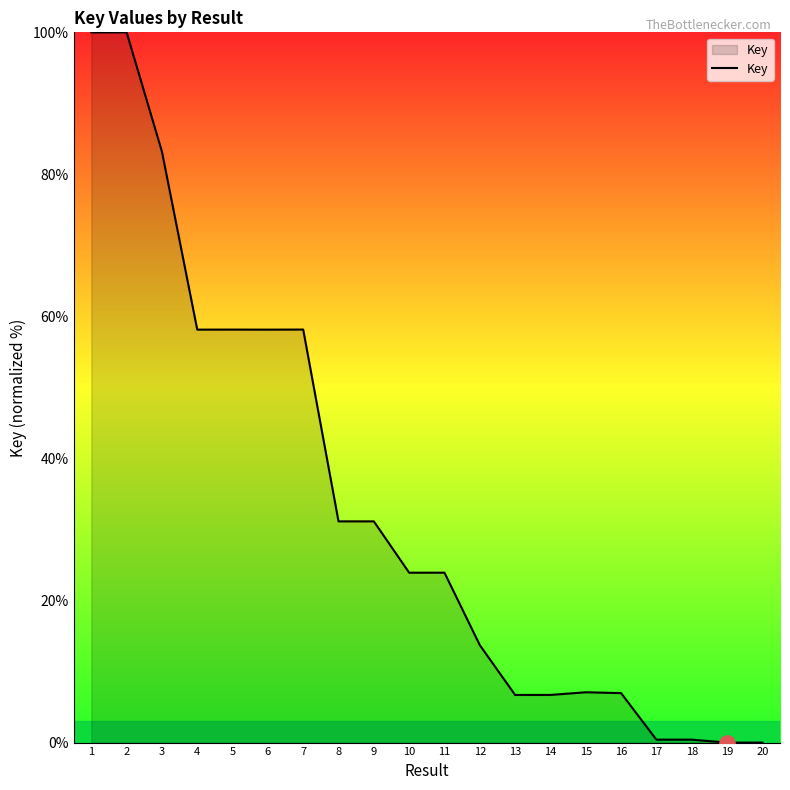

What is the change in value from 11 to 13?

-17.2